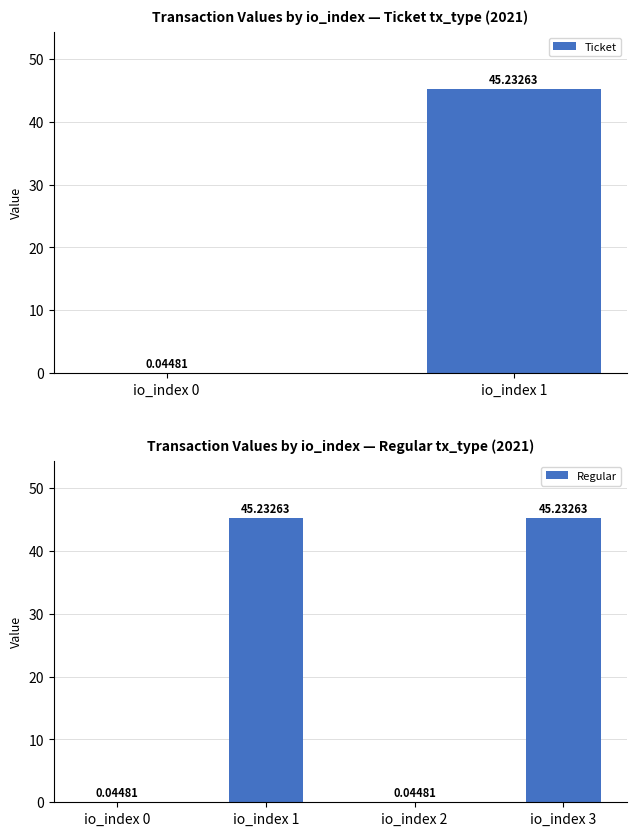

Reading right to left, what are all the values shown in this chart?

io_index 3=45.2	io_index 2=0.0	io_index 1=45.2	io_index 0=0.0